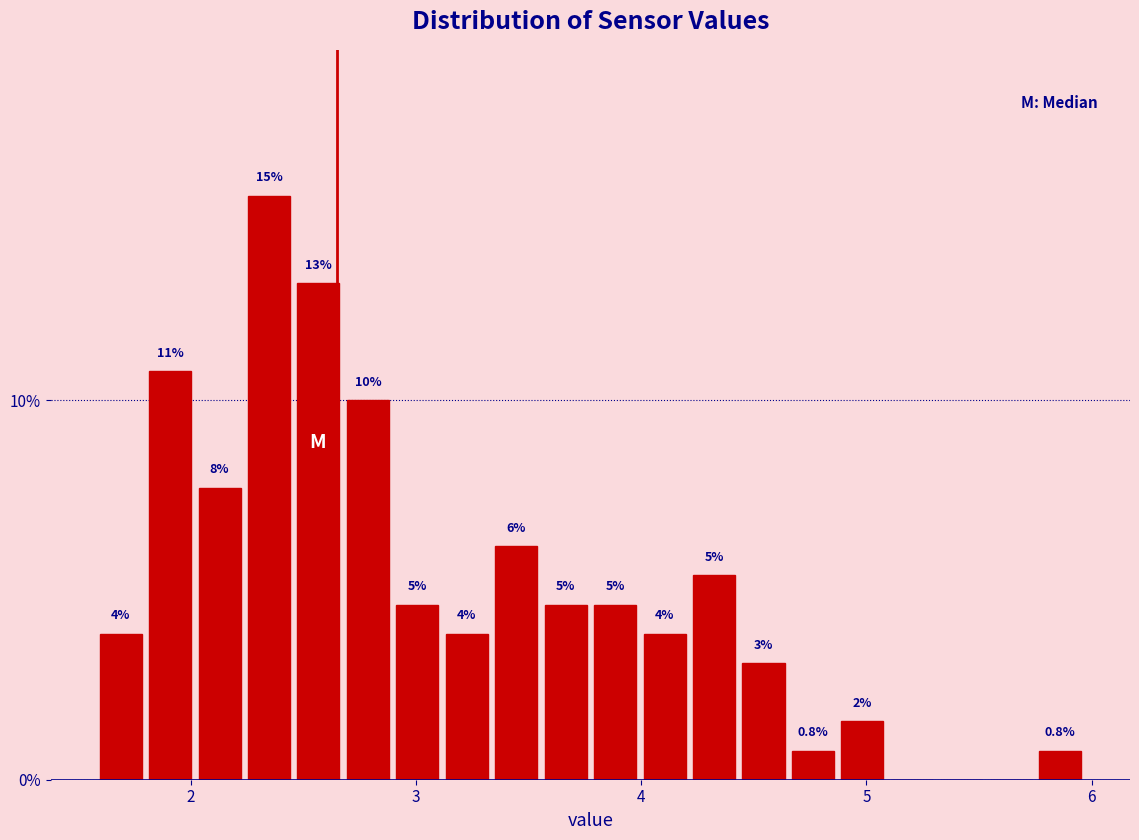

Around what value on the x-axis is the tallest bar? Give the approximate position of its centre, as read against the axis.

2.3